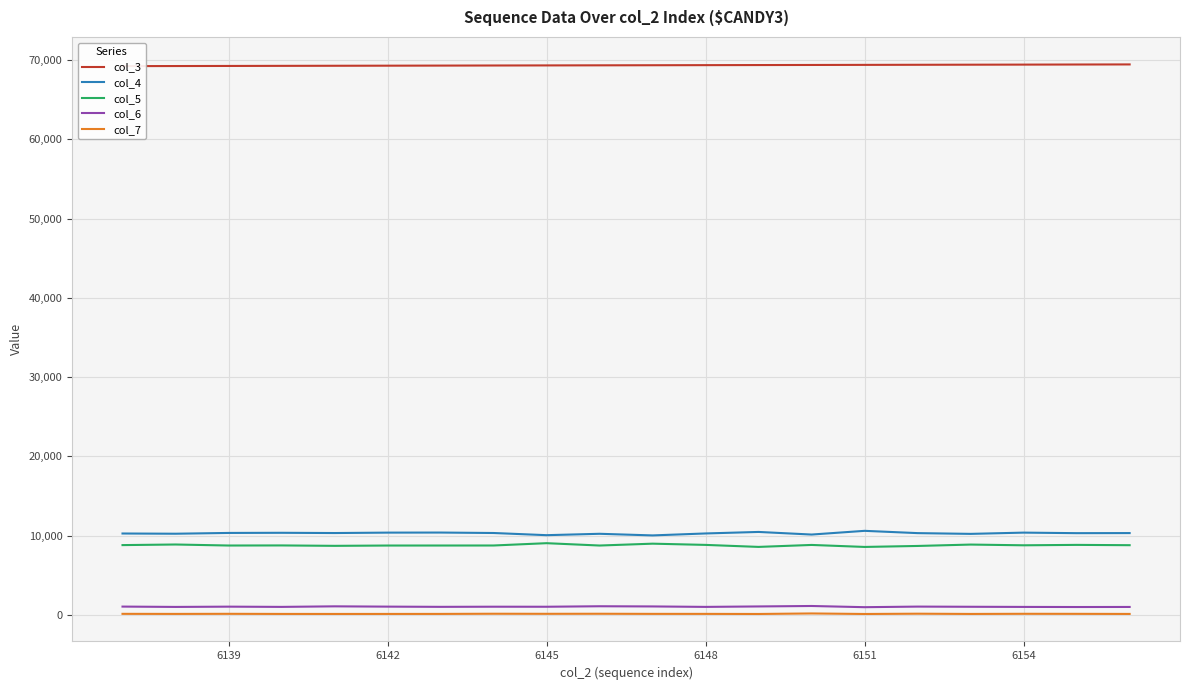

The value of col_4 at 6151 is 16881. True or false?

False